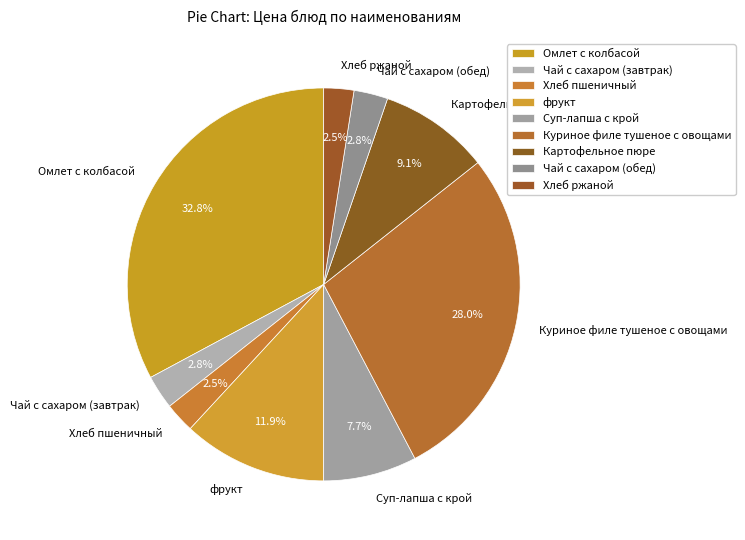

Which slice is the largest?

Омлет с колбасой